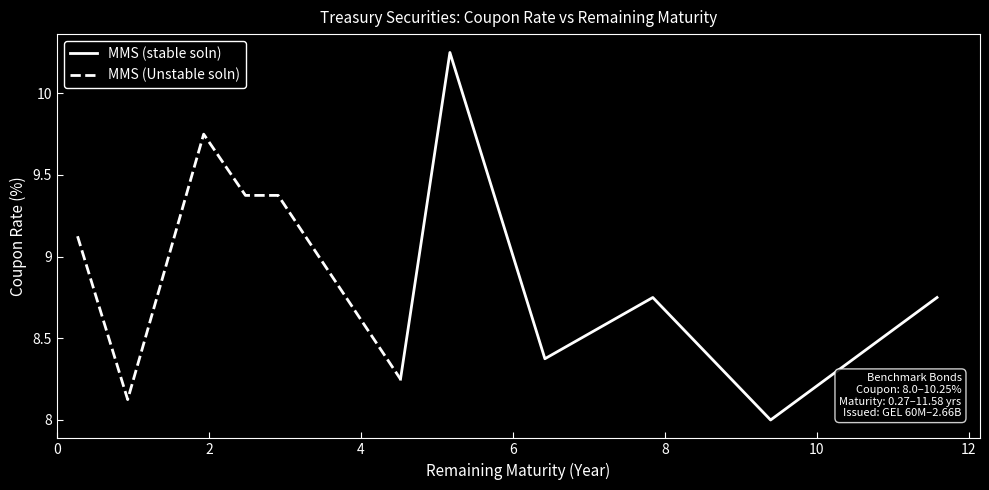

True or false: MMS (Unstable soln) has a value of 9.1 at 0.

True